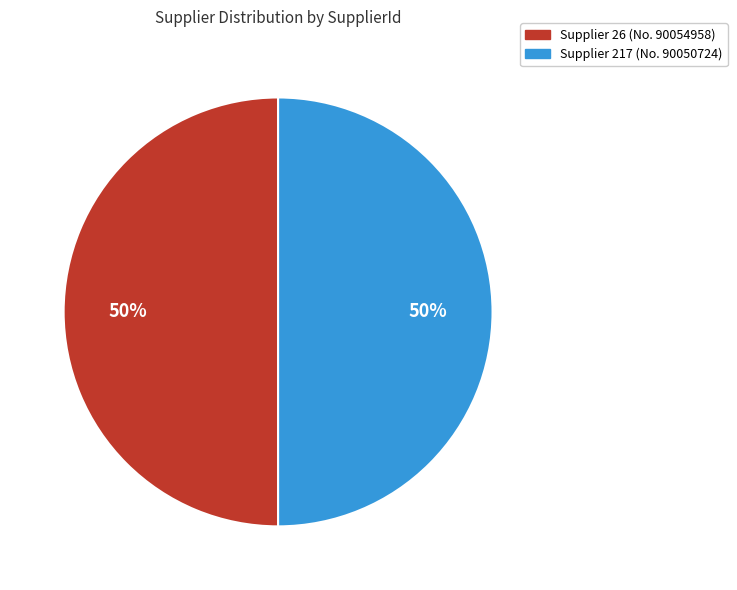

To the nearest percent, what is the average slice percentage?

50%